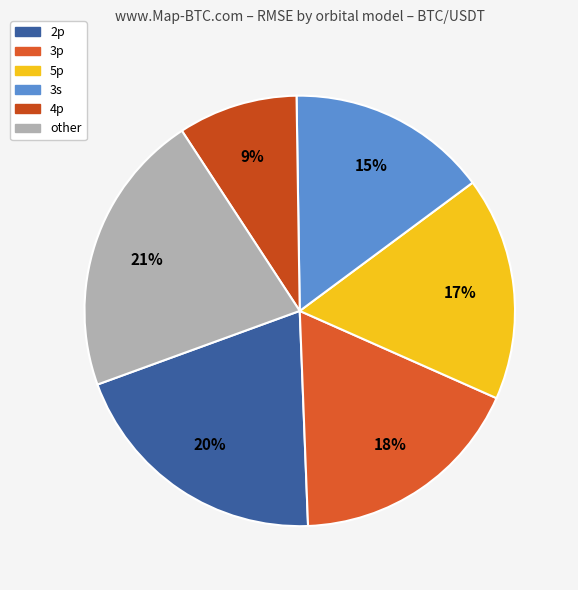

Does any single category account for the majority?

No